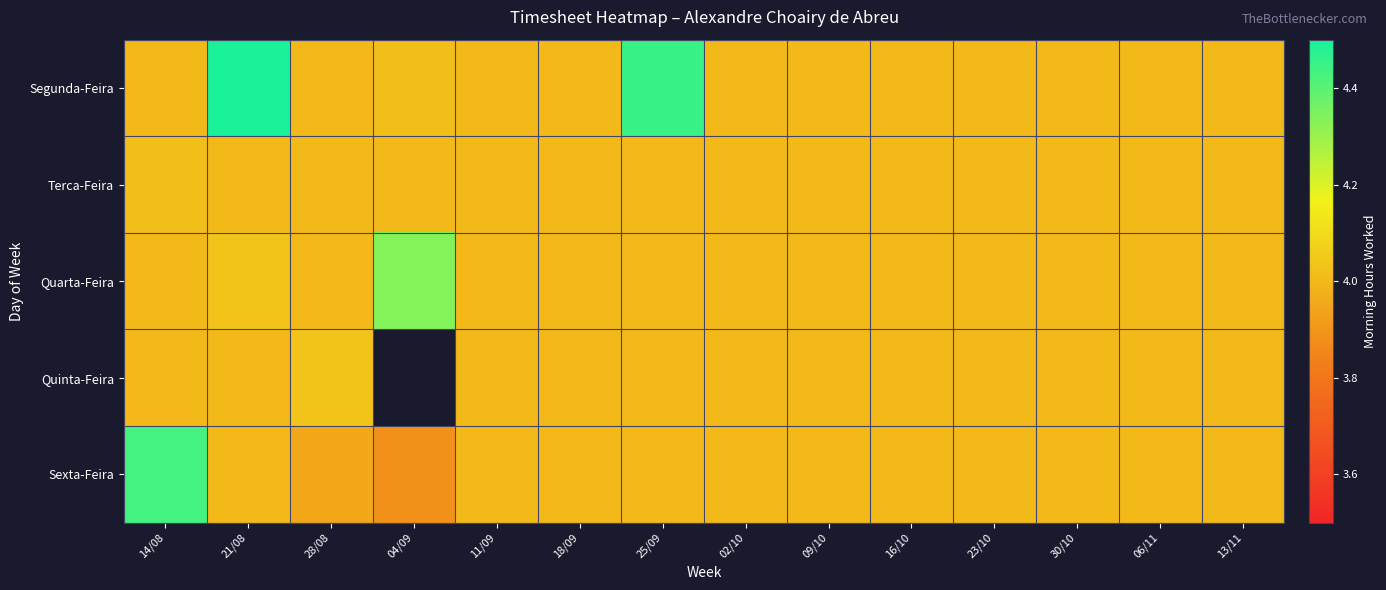

The Quarta-Feira series shows 5.4 at 21/08. True or false?

False